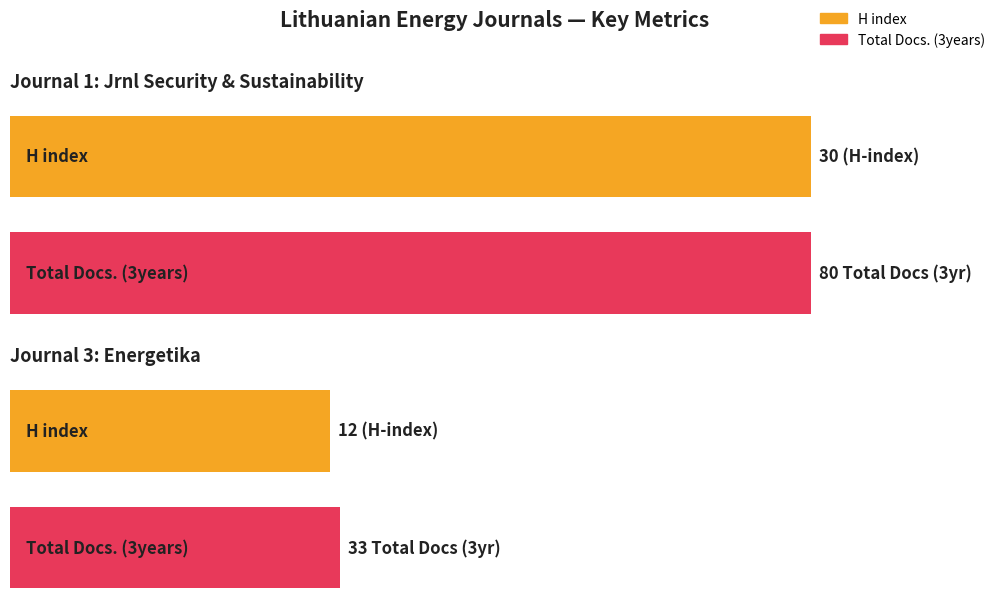

How many data points in H index are above 13?

1